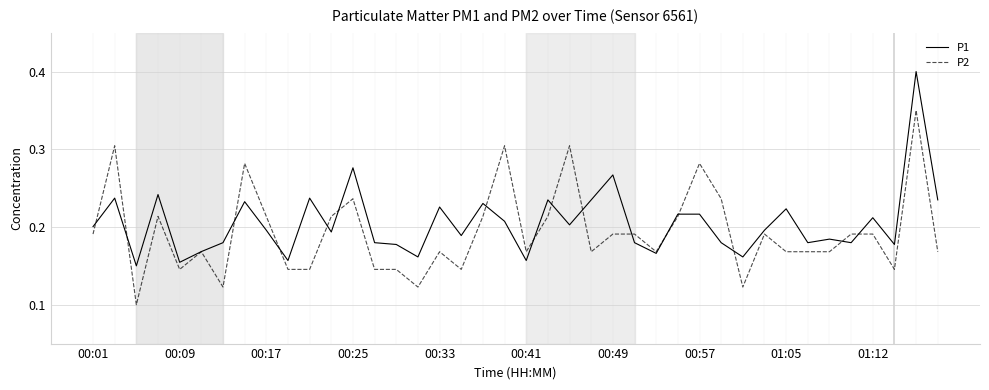

List the series in order of their peak value, lowest first.

P2, P1